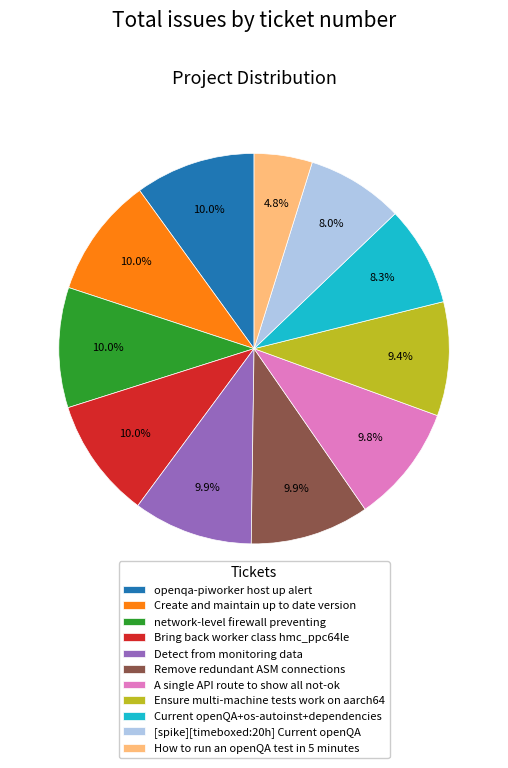

To the nearest percent, what is the average slice percentage?

9%